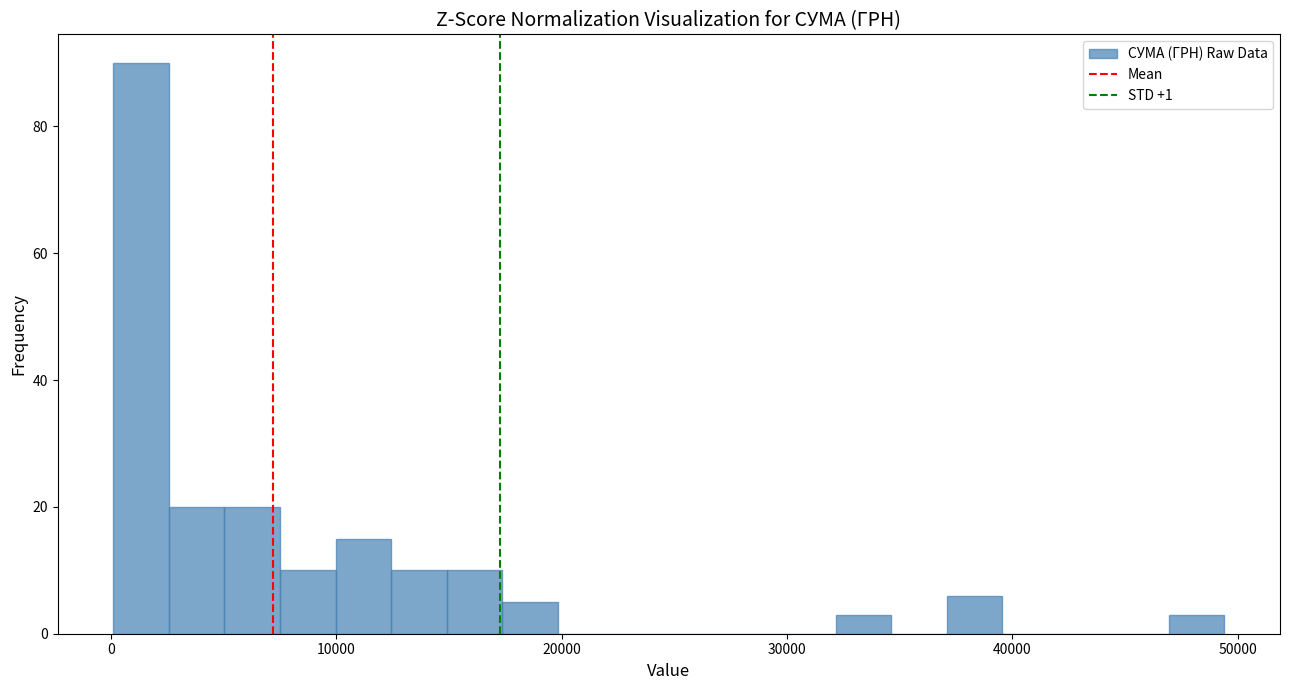

Around what value on the x-axis is the tallest bar? Give the approximate position of its centre, as read against the axis.

1000